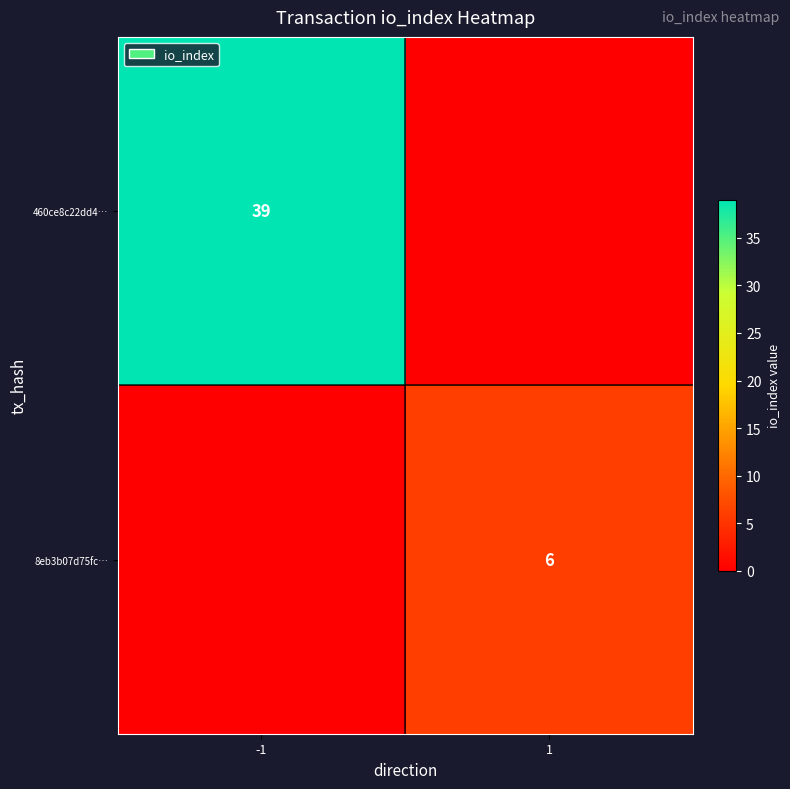

Is the value of 8eb3b07d75fc… at 1 greater than the value of 460ce8c22dd4… at -1?

No